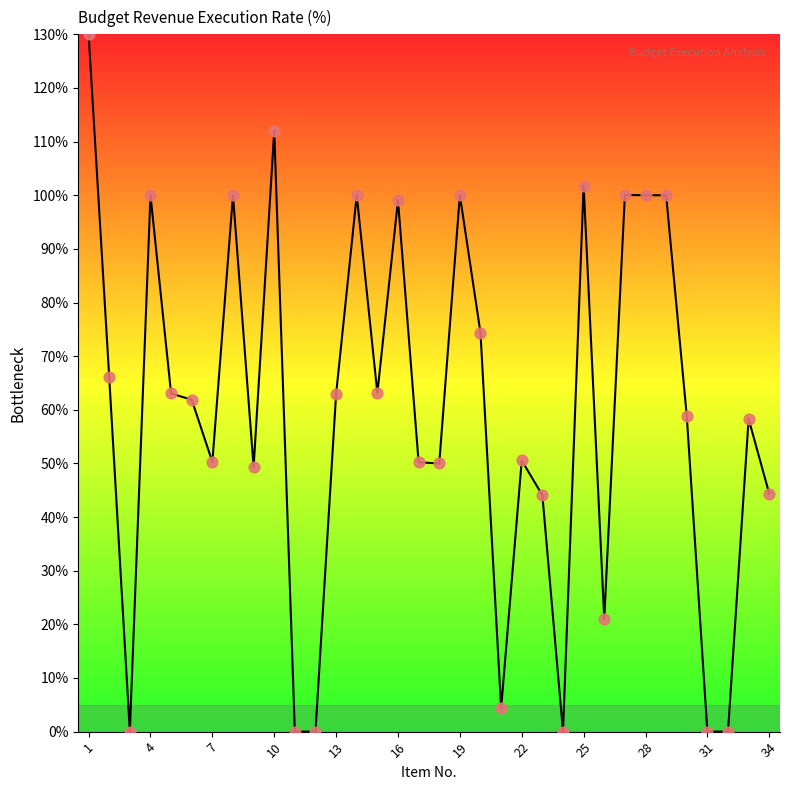

What is the difference between the maximum and minimum values?

130.0